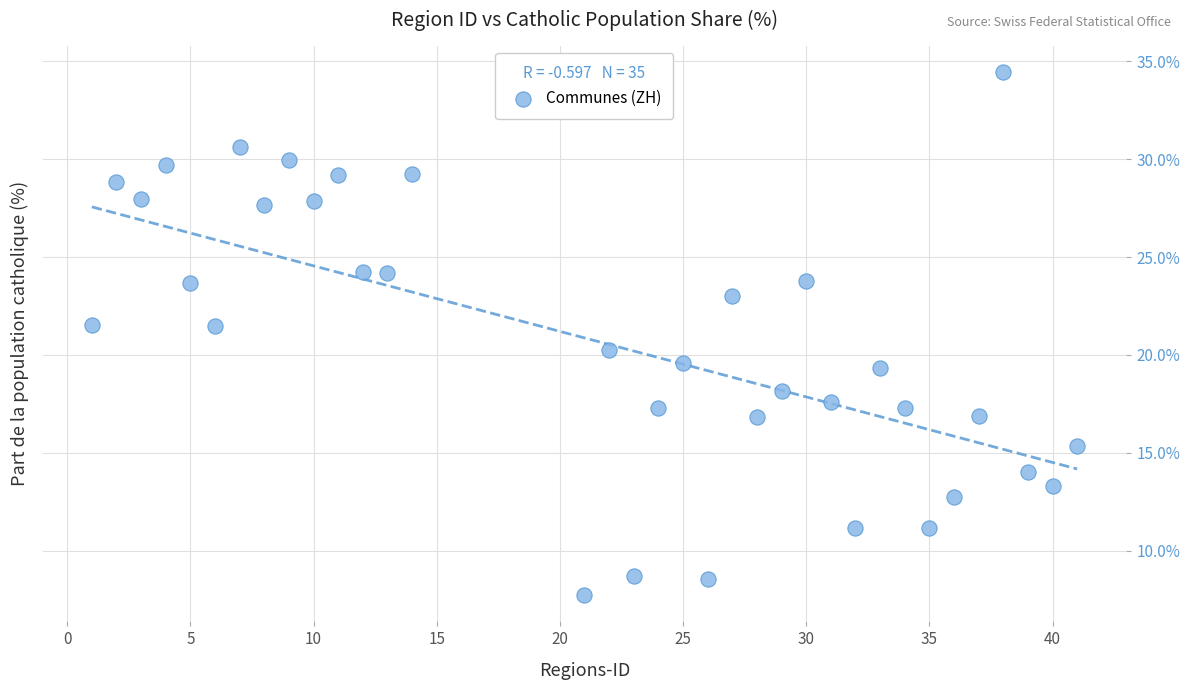

What is the range of Y values (max minus min)?

26.7